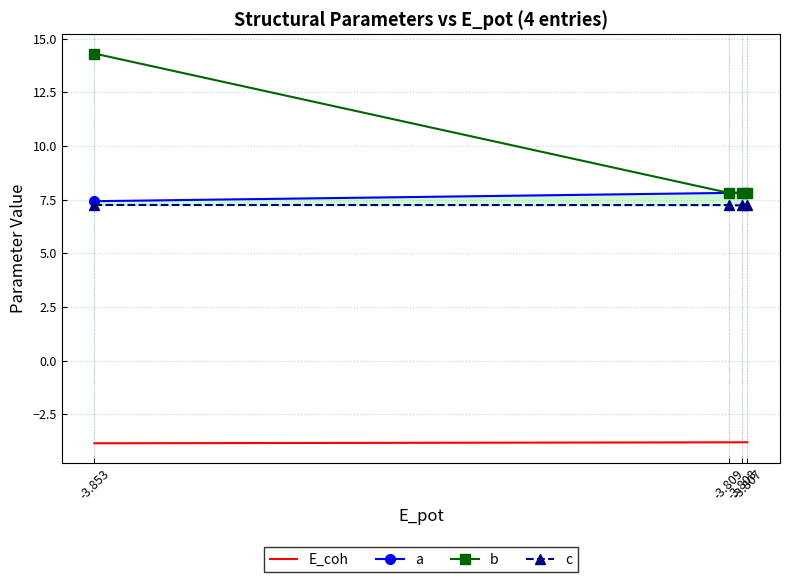

Does the chart have visible grid lines?

Yes